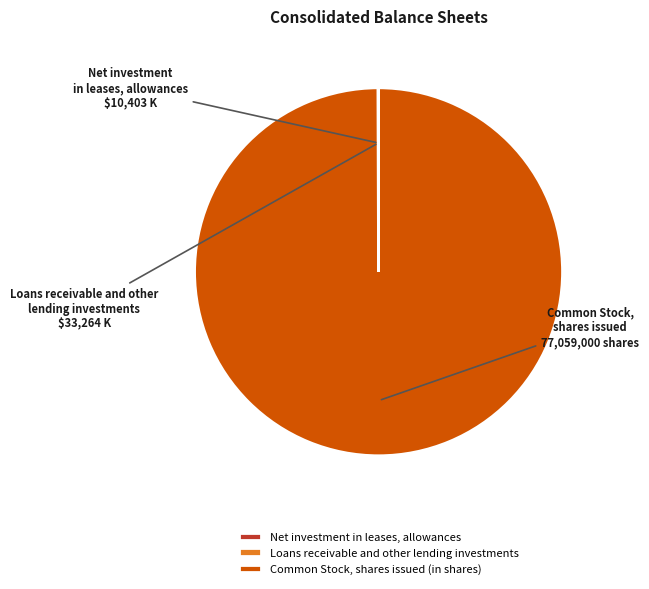

The Common Stock, shares issued (in shares) slice represents 100% of the pie. True or false?

True